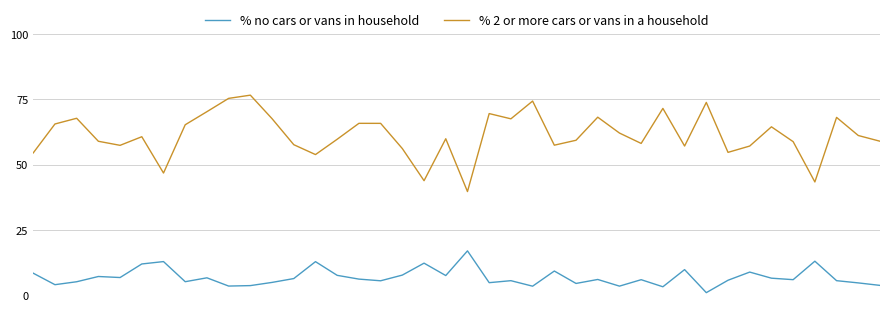

What is the maximum value shown in the chart?

76.7